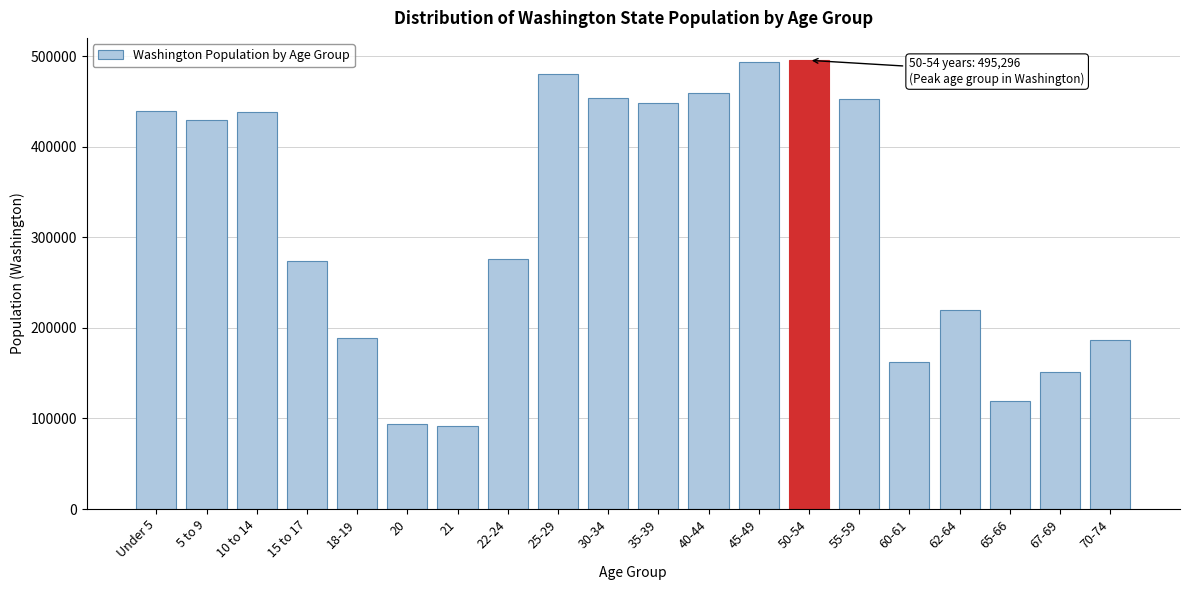

Which has a higher value, 62-64 or 50-54?

50-54